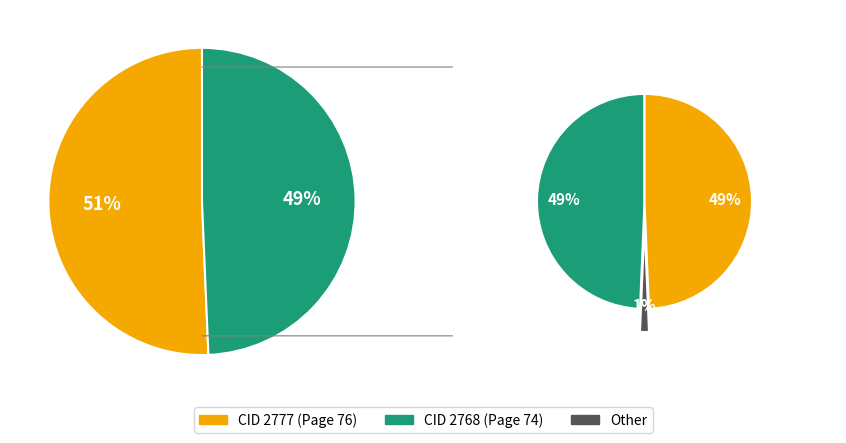

What percentage is NOT represented by 2768?

50.7%